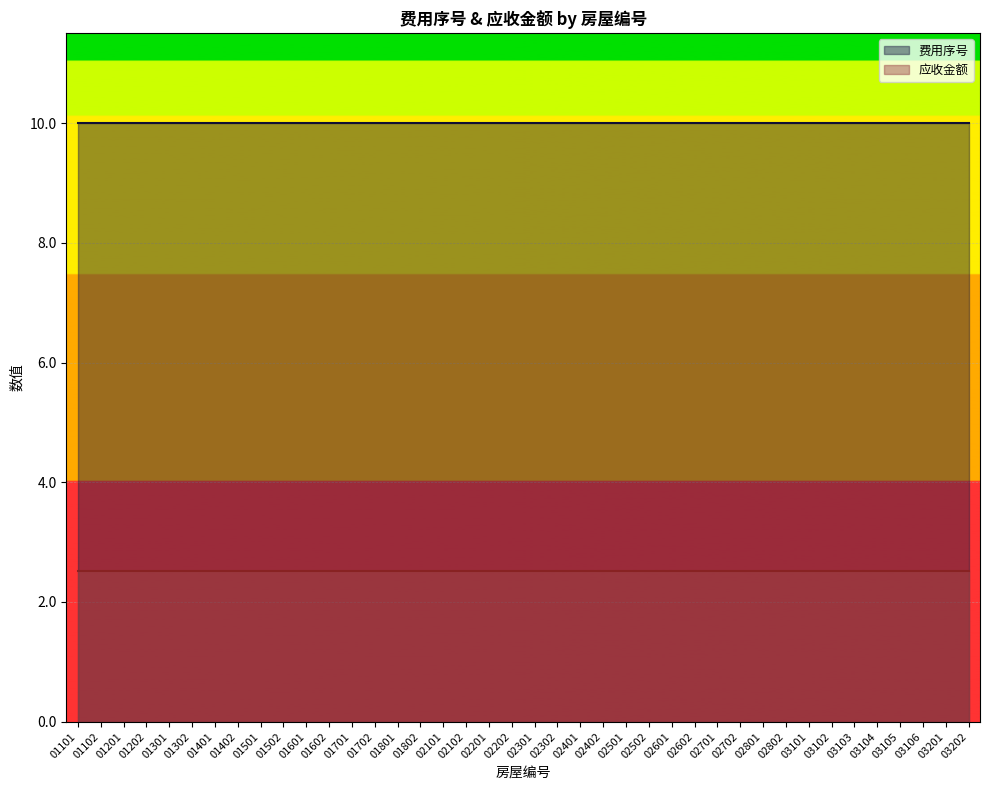

Rank the series at 02102 from highest to lowest value.

费用序号, 应收金额